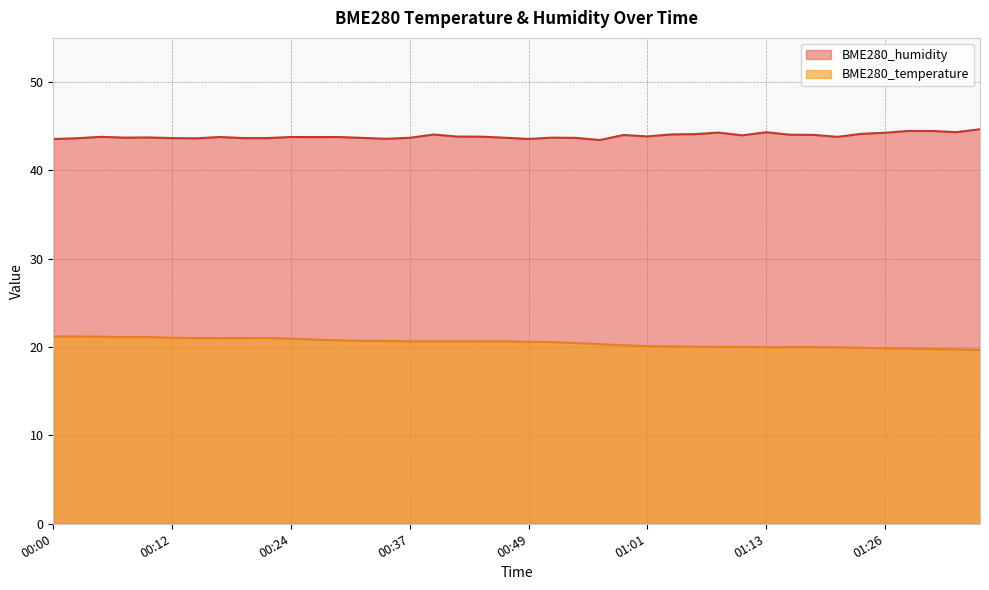

What is the sum of the BME280_temperature values at 00:39 and 00:56?

41.0